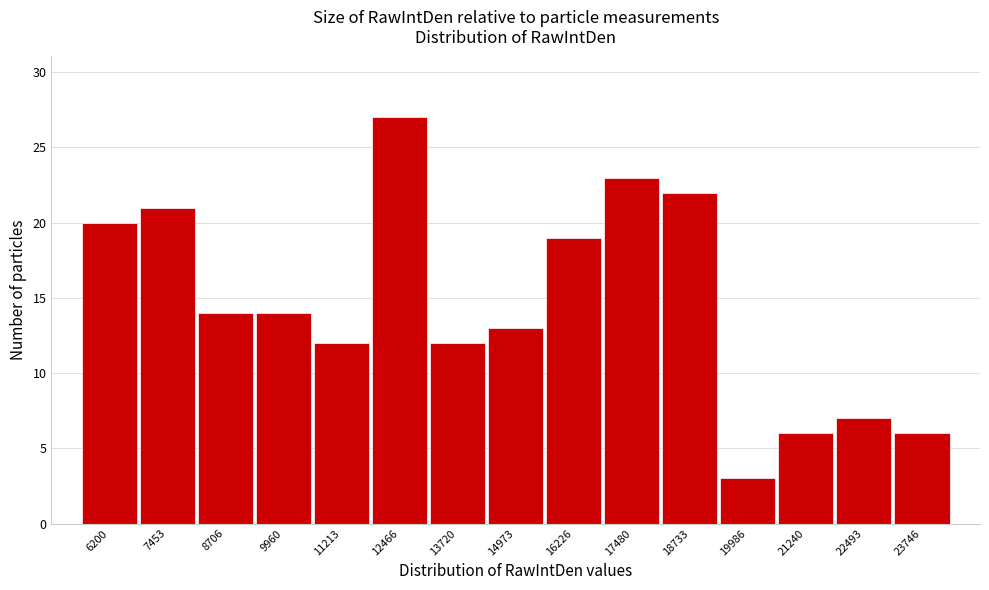

Reading left to right, extract all data points from this chart.

20	21	14	14	12	27	12	13	19	23	22	3	6	7	6